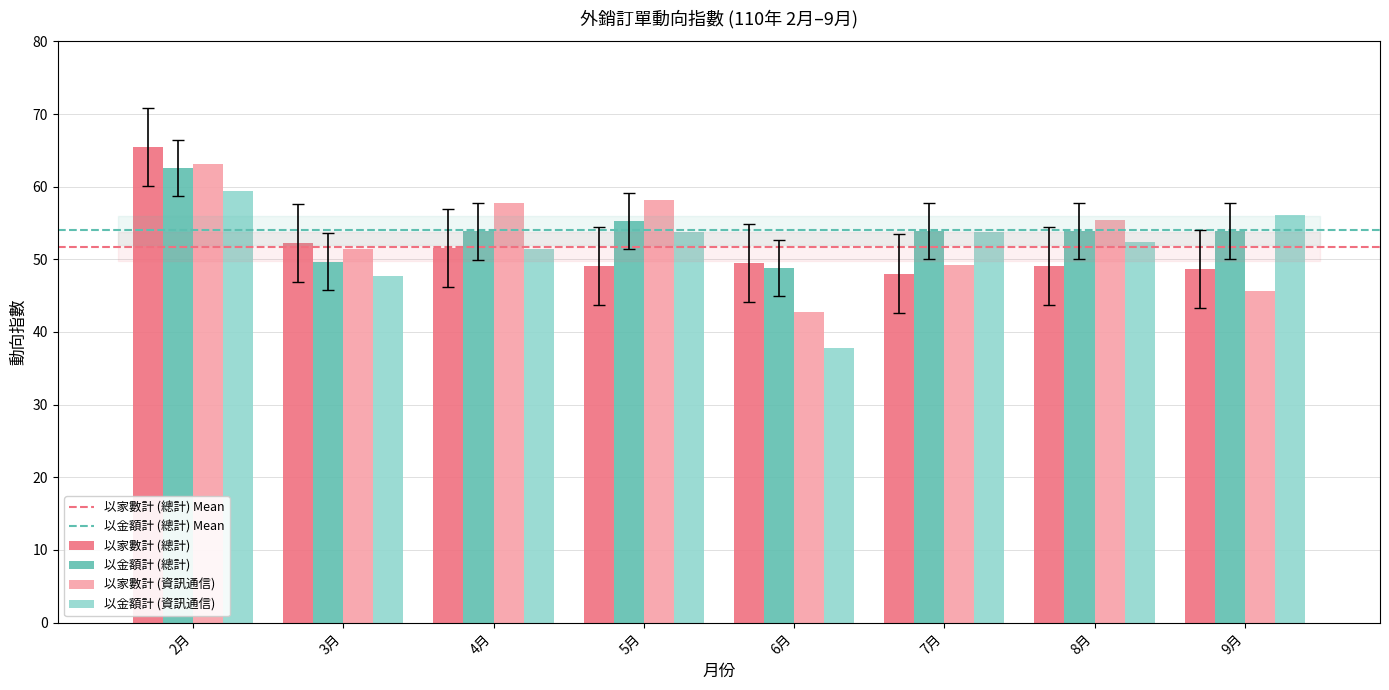

Which label corresponds to the largest value in the chart?

2月